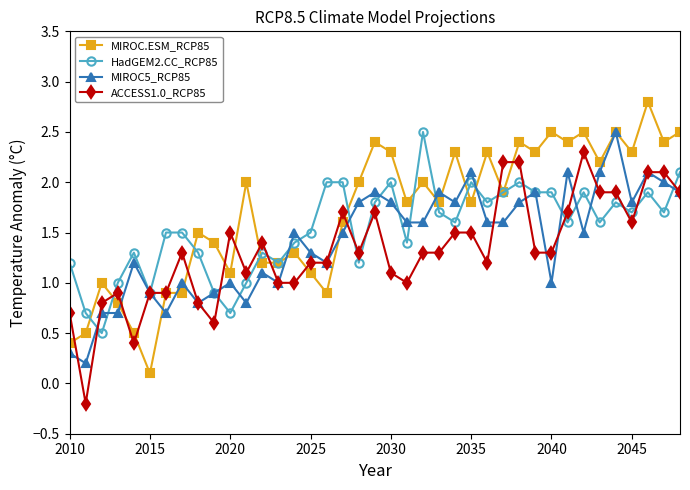

What is the difference between the maximum and minimum values in the HadGEM2.CC_RCP85 series?

2.0